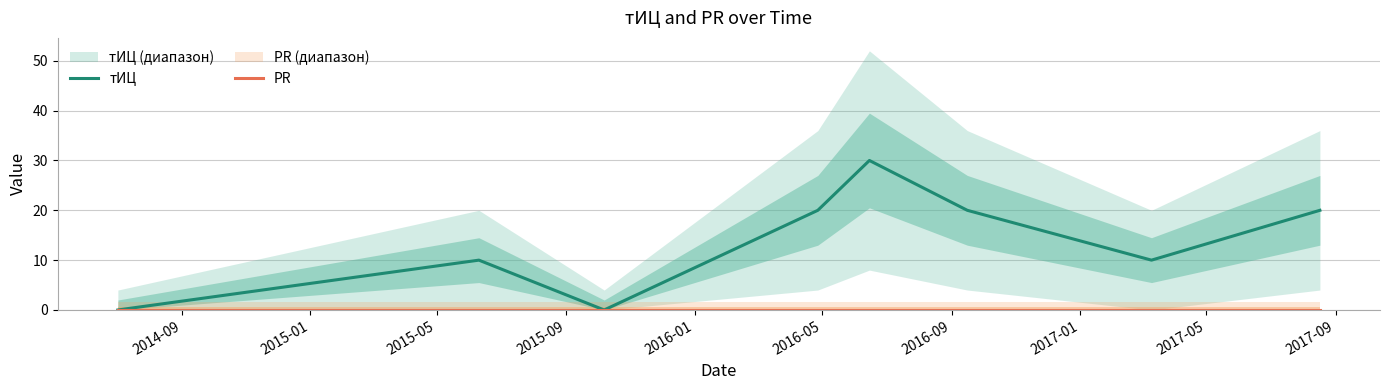

Does the chart display data point markers on the line(s)?

No